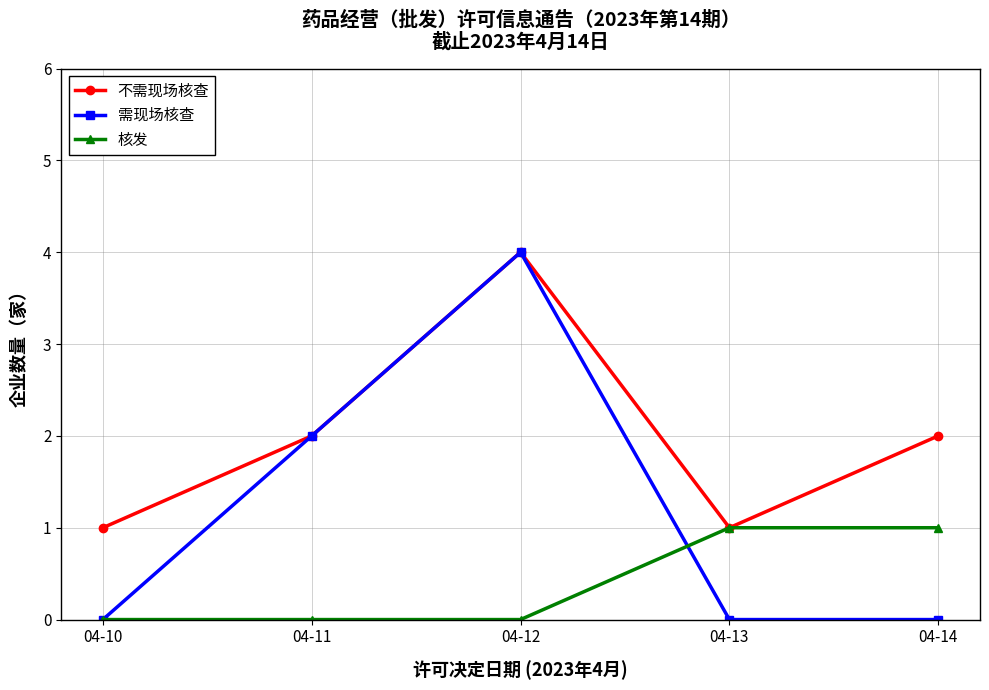

Rank the series by their average value, from highest to lowest.

不需现场核查, 需现场核查, 核发